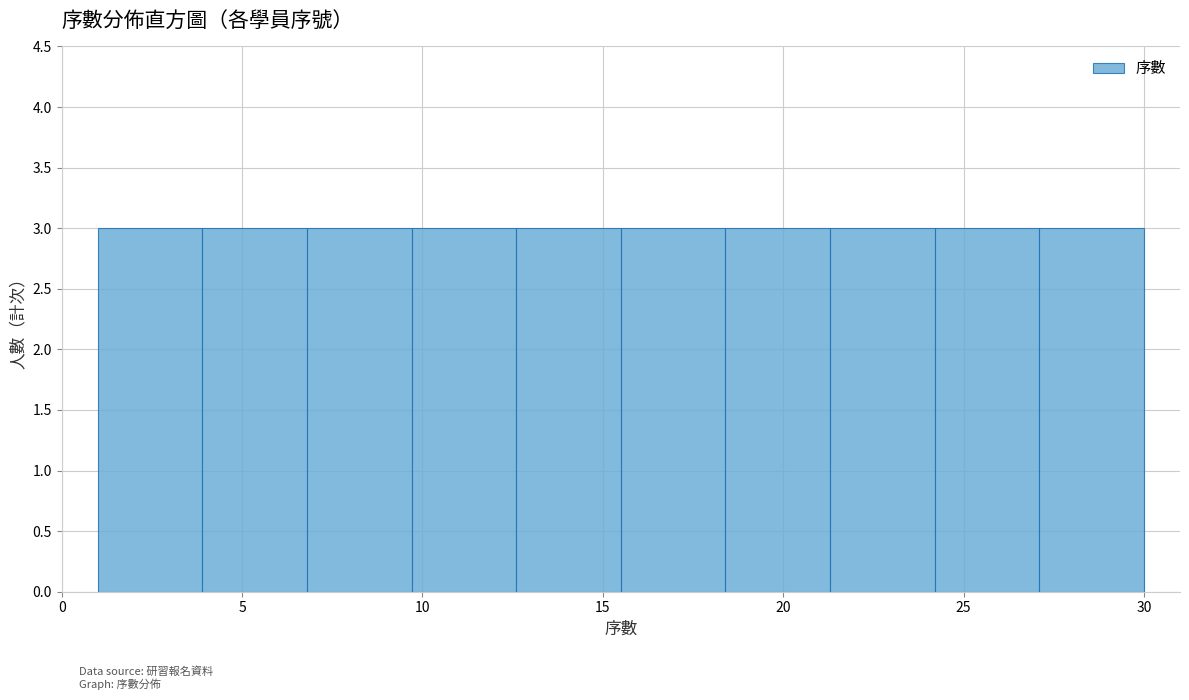

How tall is the bar that spans 9.7 to 12.6 on the x-axis? Neither the bar edges nor the heights are printed on the chart, so give them approximately, as read against the axes.

3